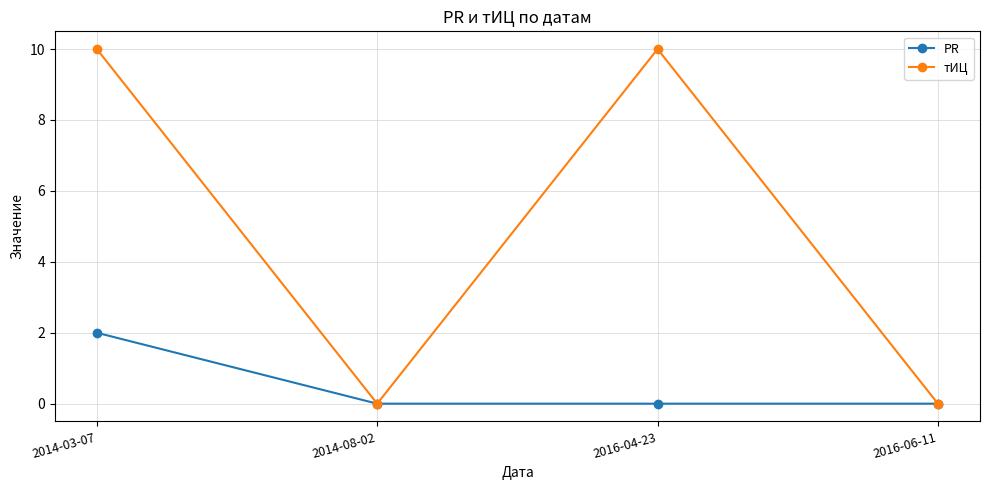

What is the label of the 2nd point from the right?

2016-04-23